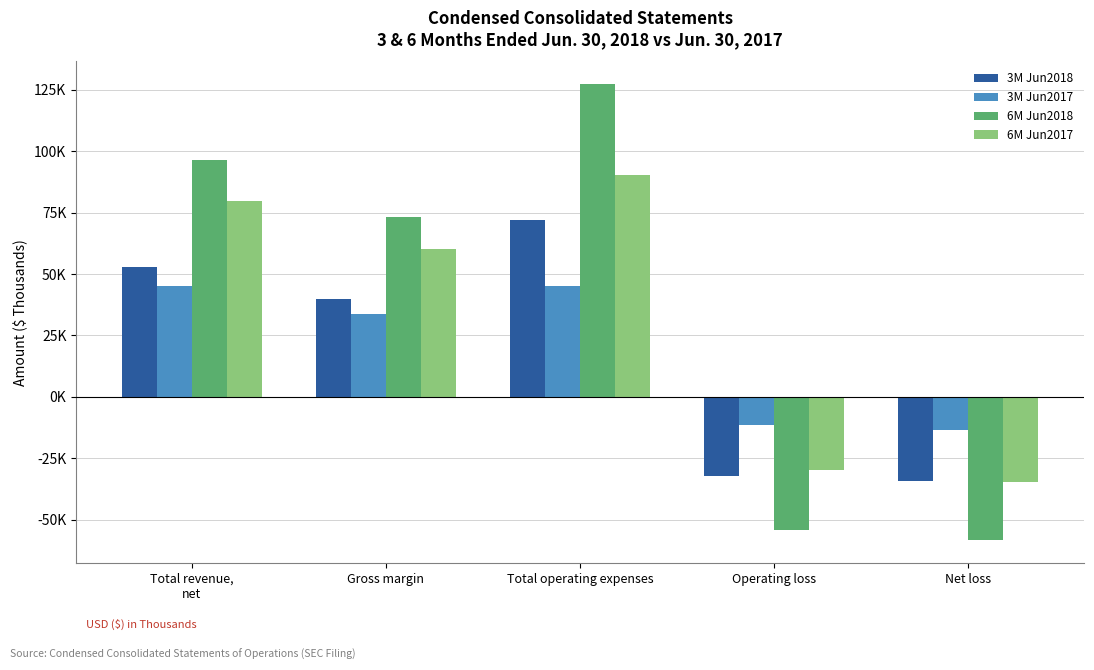

What is the difference between the second highest and second lowest values in the 6M Jun2018 series?

150765